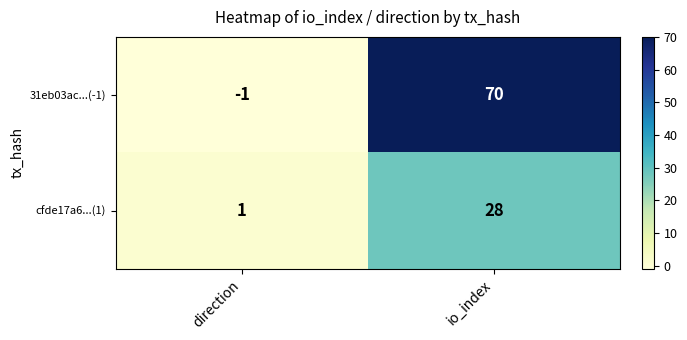

True or false: 31eb03ac...(-1) has a value of -1 at direction.

True